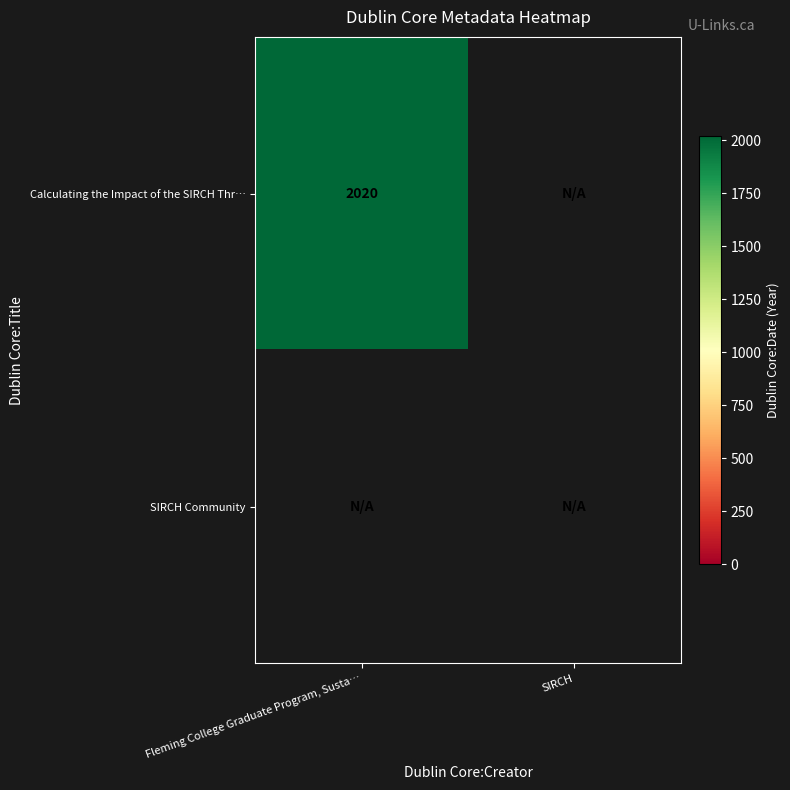

Reading left to right, what are all the values shown in this chart?

Calculating the Impact of the SIRCH Thr…: 2020	0
SIRCH Community: 0	0